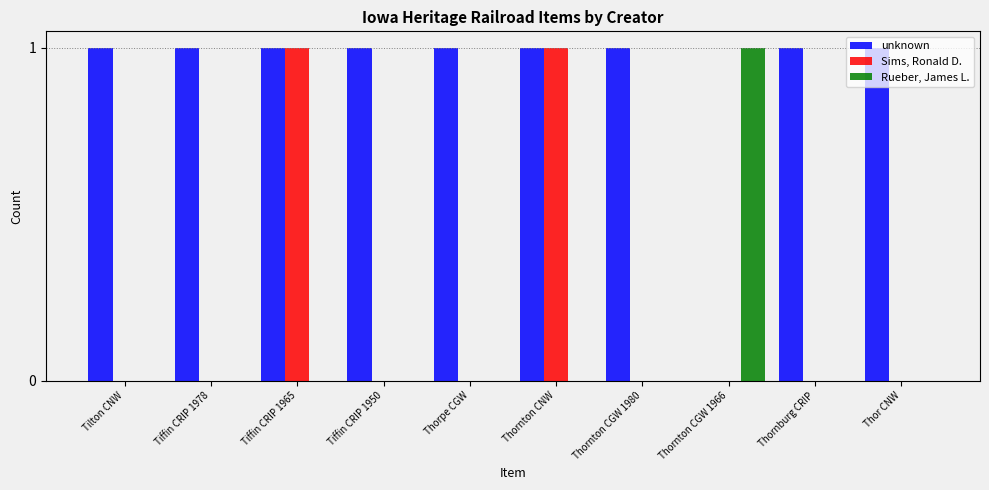

Which series has the largest total across all categories?

unknown